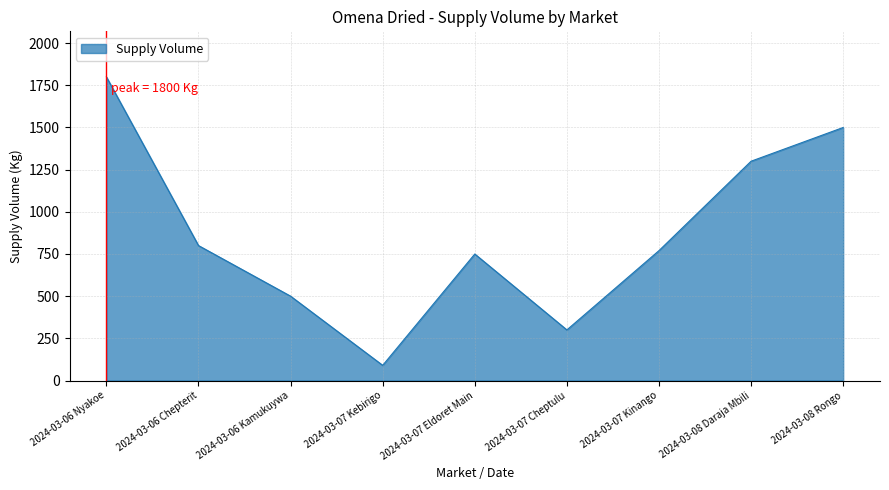

Is it true that the value at 2024-03-07 Kebirigo is 90?

True